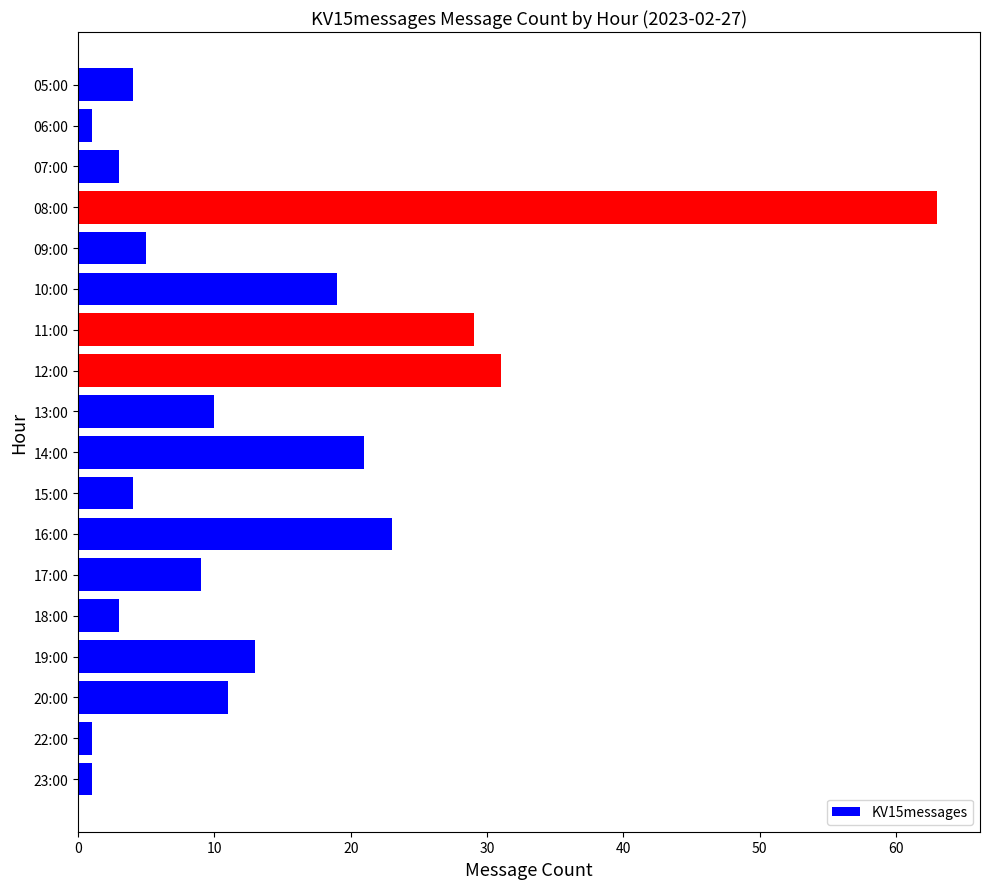

What is the greatest value displayed?

63